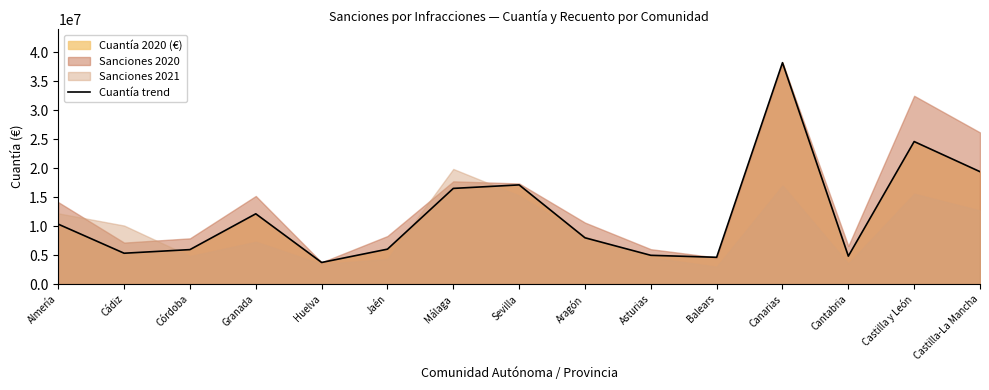

At which category does the chart reach its peak across all series?

Canarias